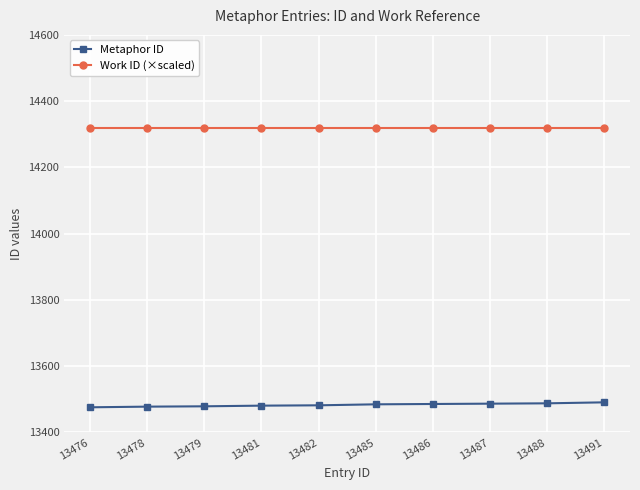

What is the difference between the Metaphor ID values at 13485 and 13486?

1